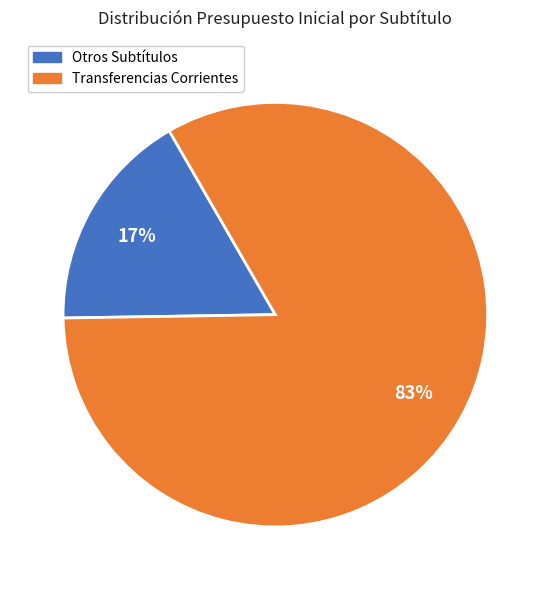

To the nearest percent, what is the average slice percentage?

50%